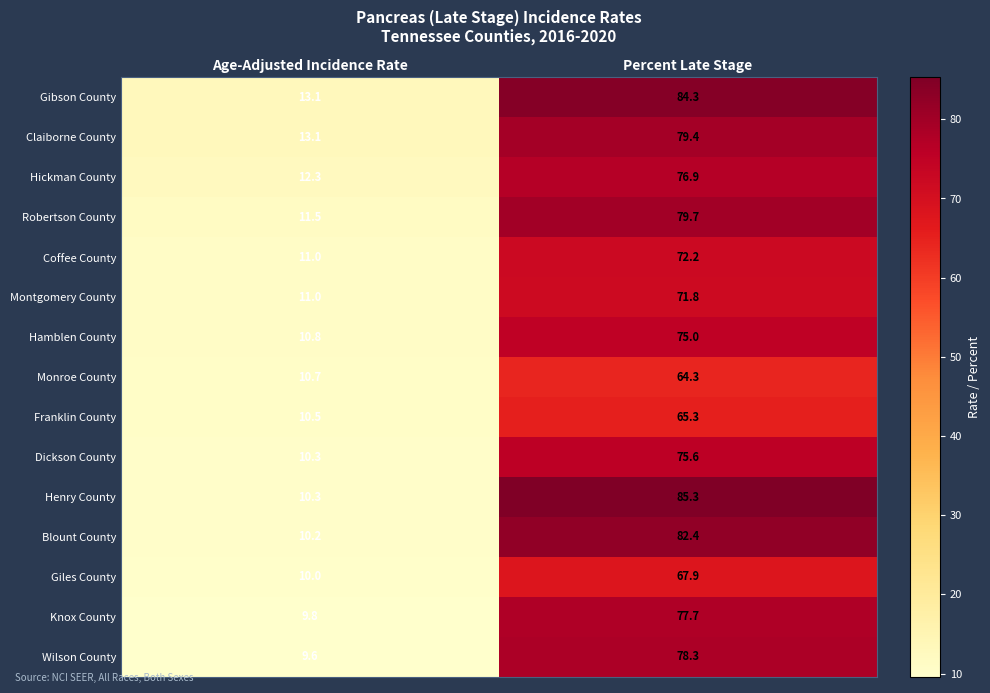

Which series has the largest total across all categories?

Gibson County